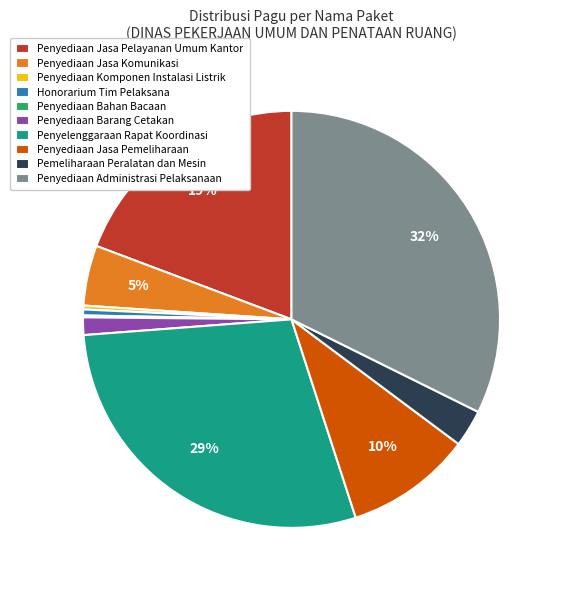

Between Pemeliharaan Peralatan dan Mesin and Penyediaan Jasa Pemeliharaan, which is larger?

Penyediaan Jasa Pemeliharaan